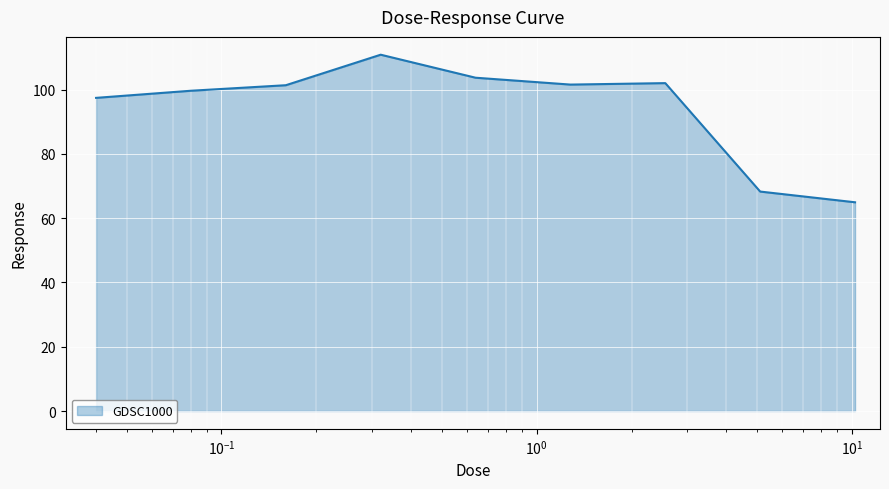

How many distinct data groups are displayed?

1